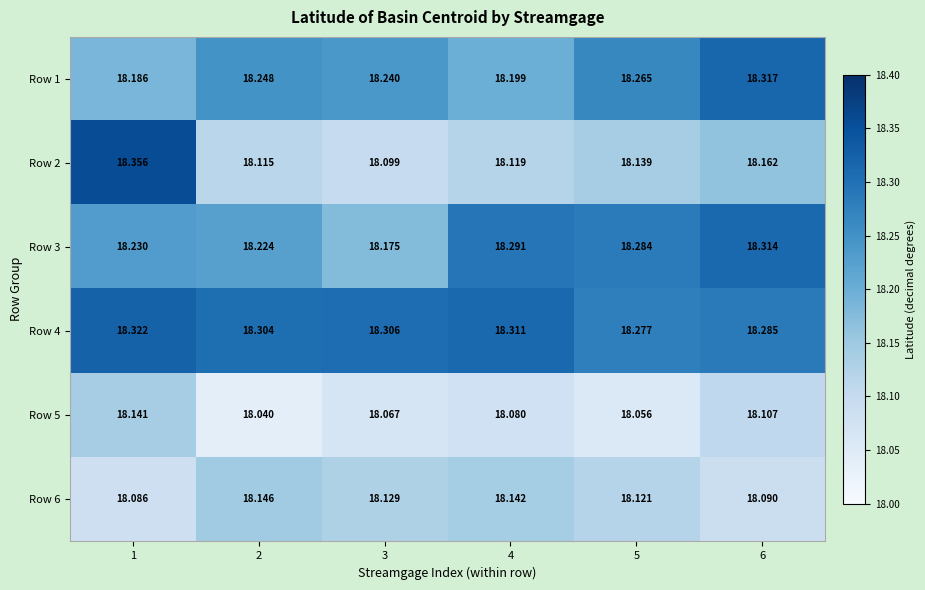

What is the total value across all series at 1?

109.3